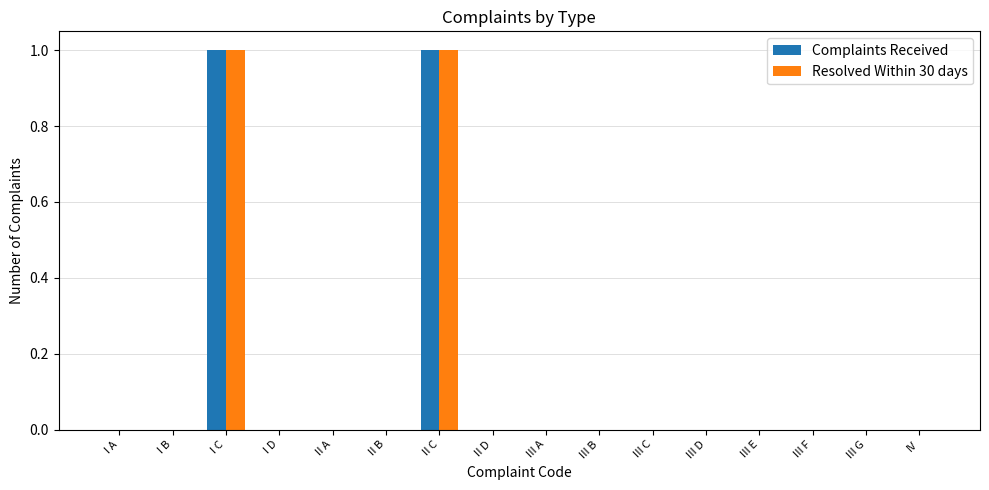

True or false: Resolved Within 30 days has a value of 0 at III G.

True